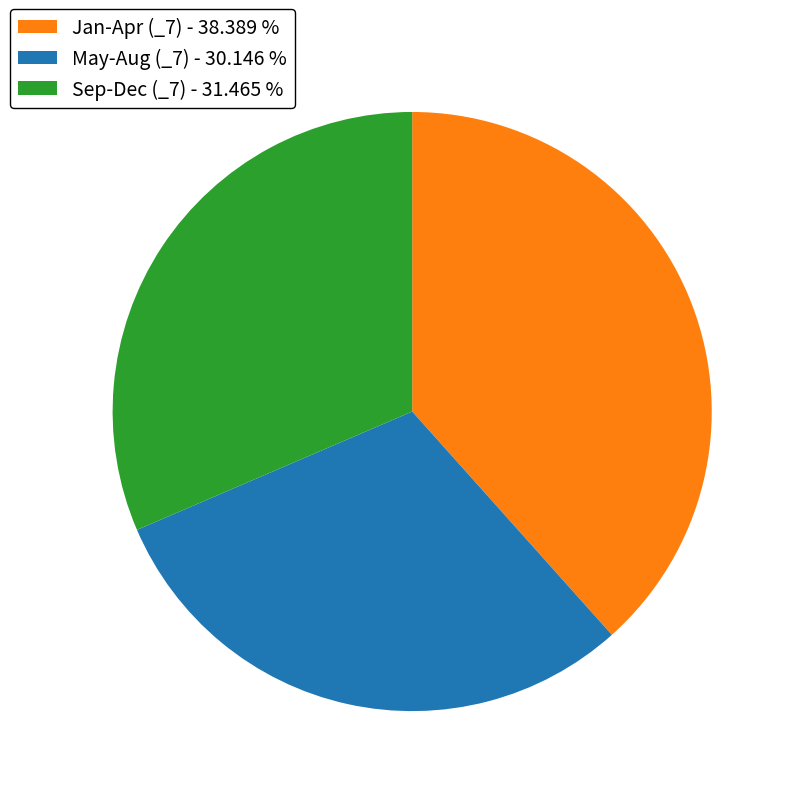

Does any single category account for the majority?

No